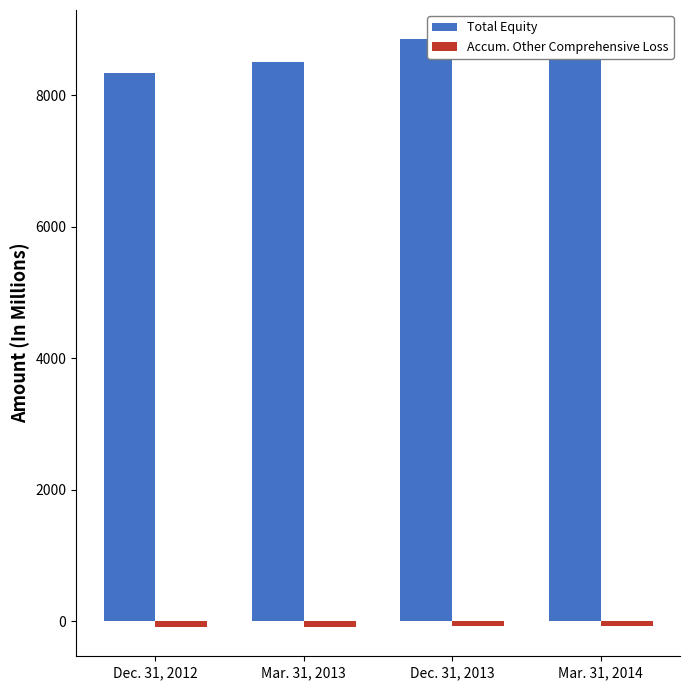

Which series has the largest total across all categories?

Total Equity